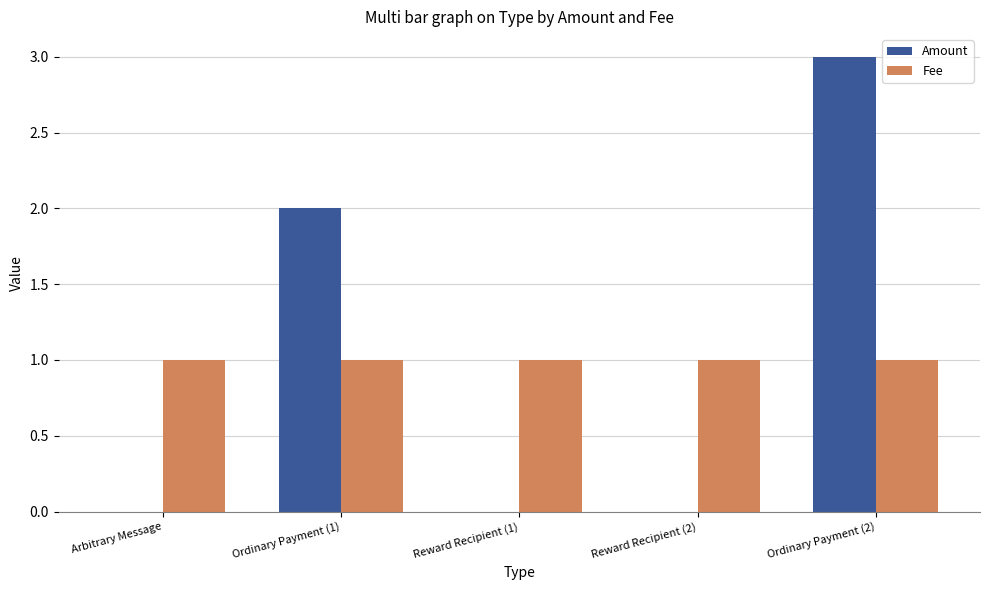

How many groups of bars are there?

5